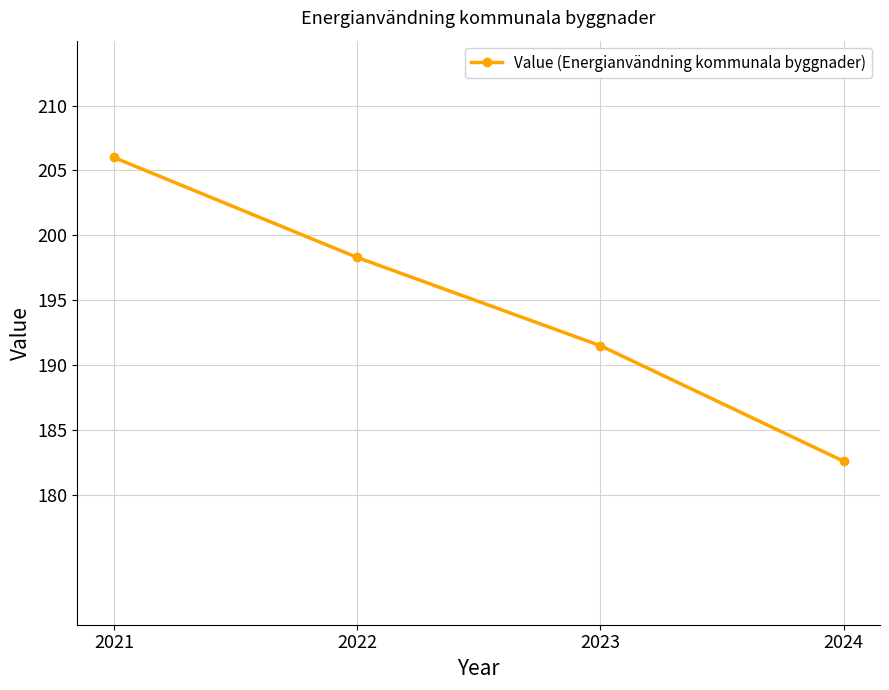

Rank the categories by value from highest to lowest.

2021, 2022, 2023, 2024